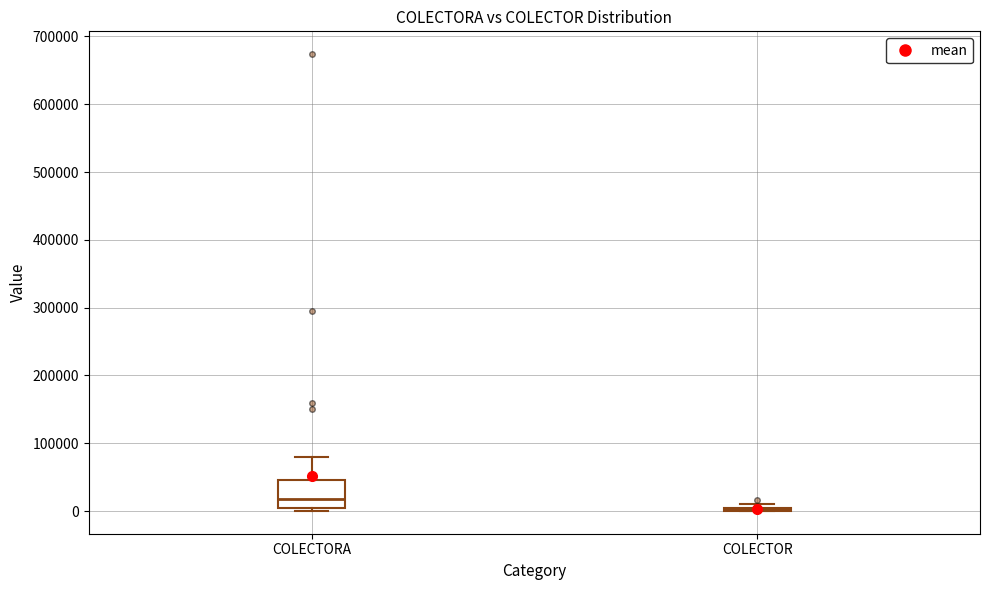

Comparing the boxes themselves (not the whiskers), which one is the tallest?

COLECTORA